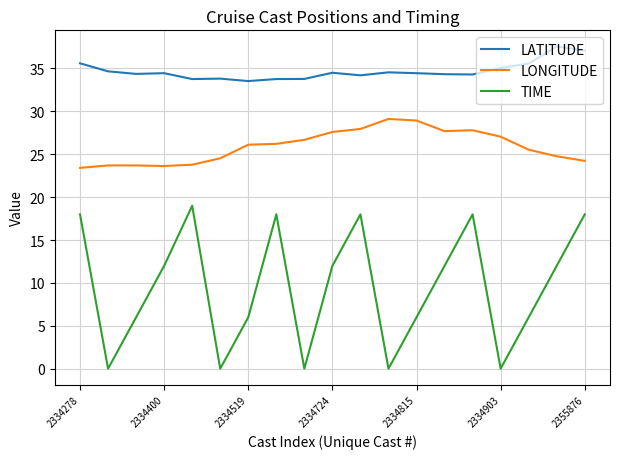

List the series in order of their overall mean, highest first.

LATITUDE, LONGITUDE, TIME